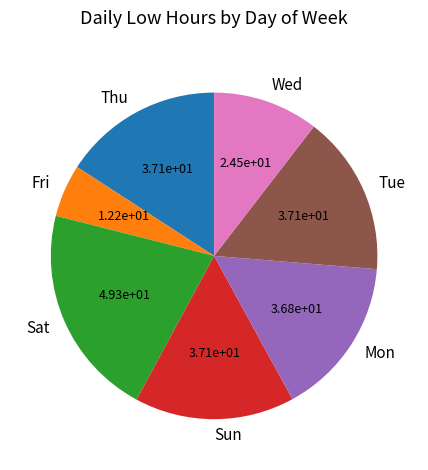

How many segments does this pie chart have?

7